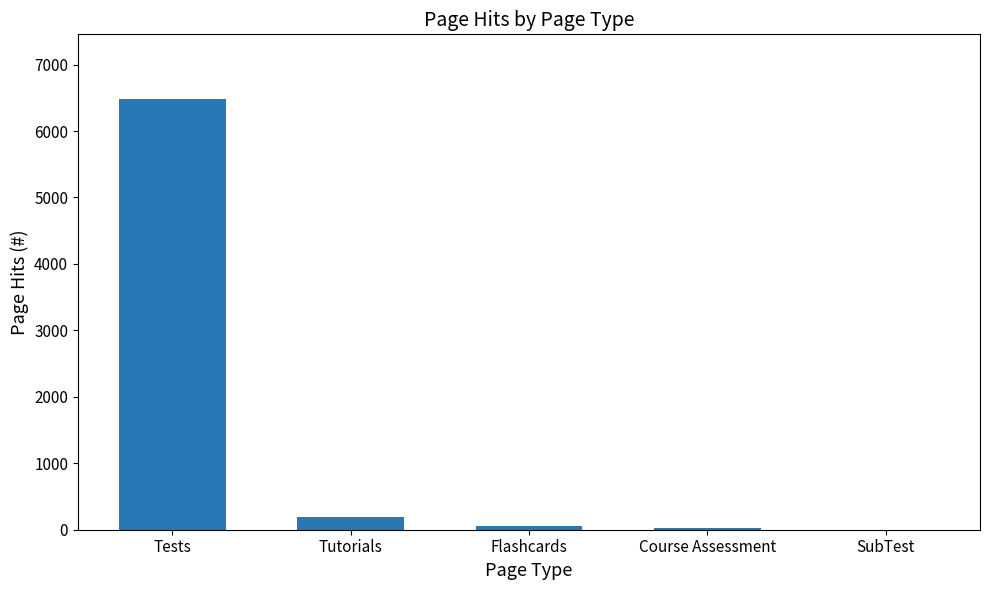

What is the difference between the values at Course Assessment and SubTest?

26